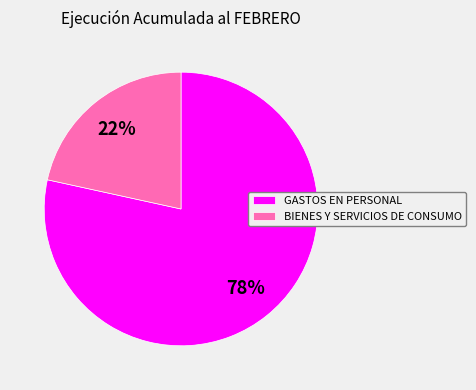

Which slice is the smallest?

BIENES Y SERVICIOS DE CONSUMO